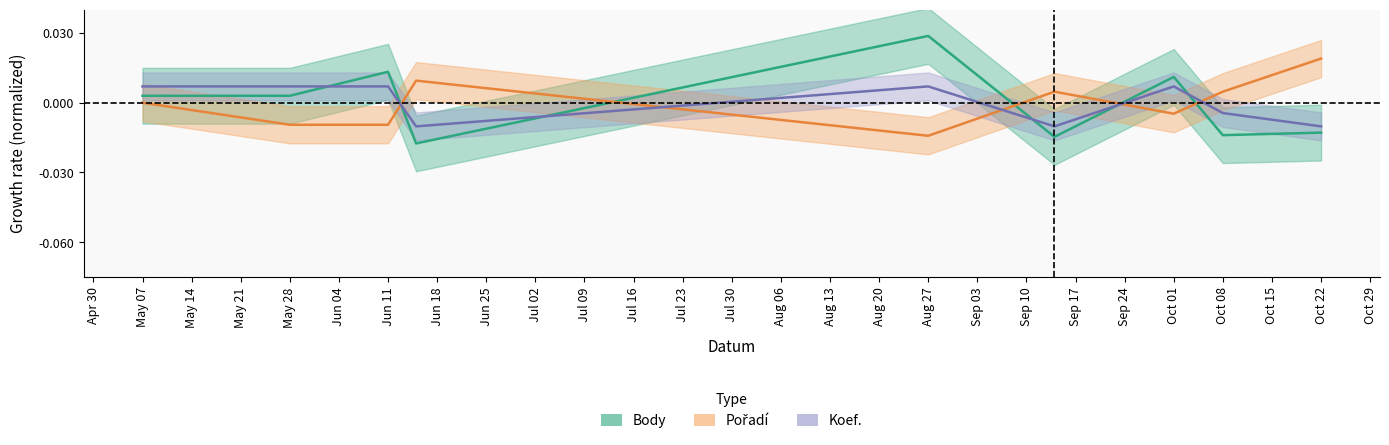

Rank the series by their maximum value, from highest to lowest.

Body, Pořadí, Koef.